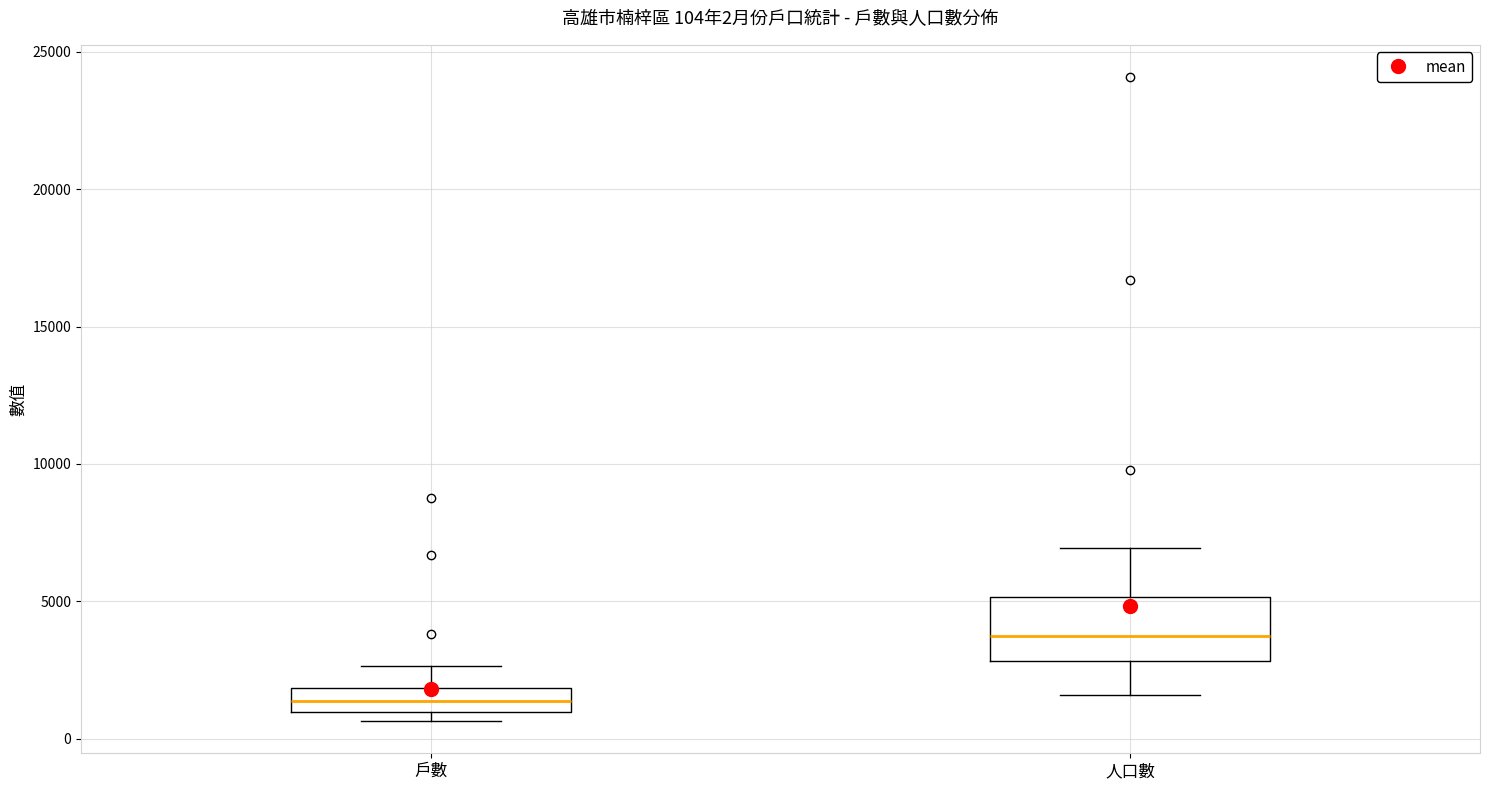

Which box has the highest median line?

人口數